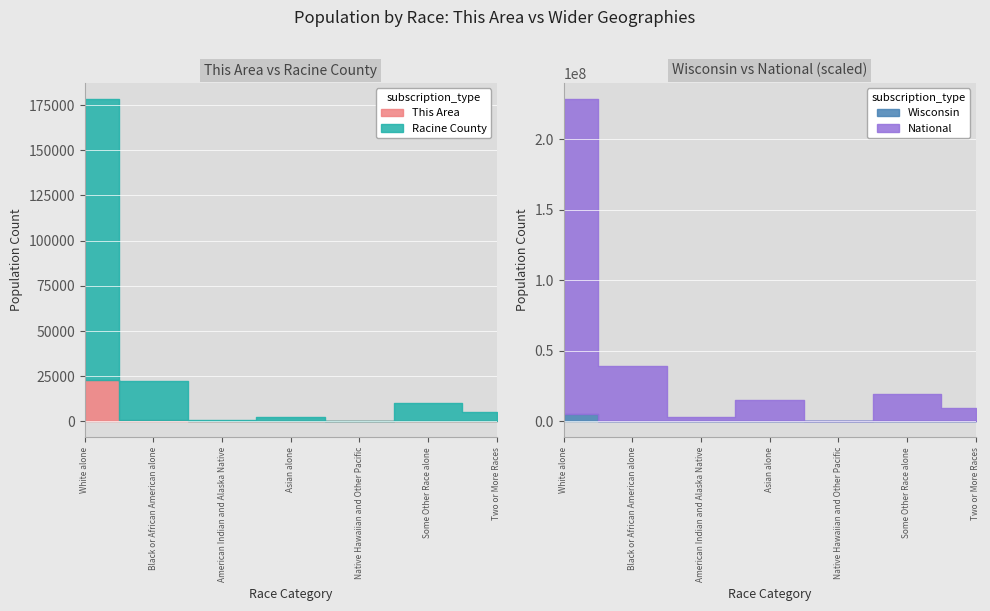

At how many categories does at least one series exceed 194547987?

1